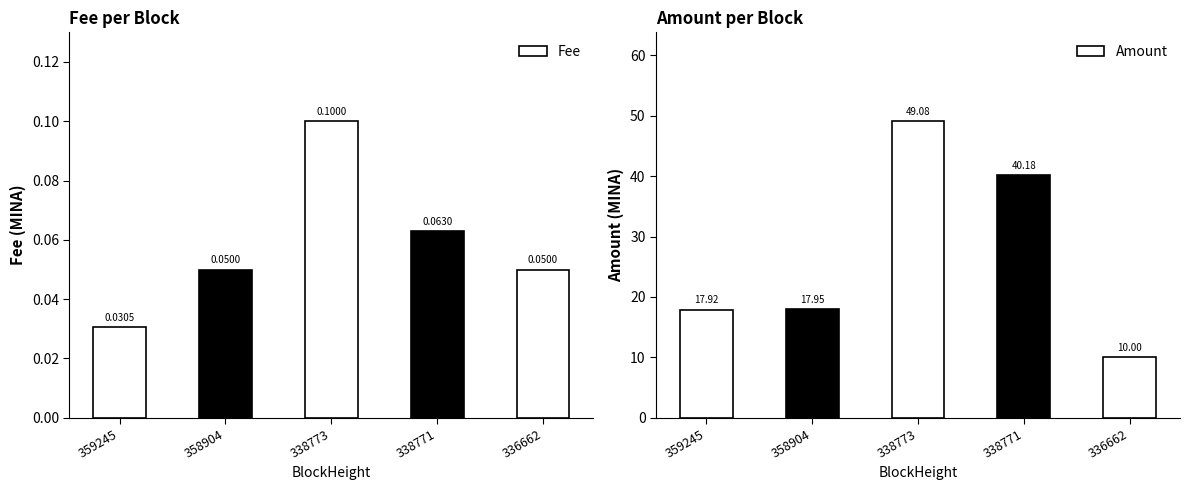

Reading right to left, transcribe all the data shown in this chart.

Fee: 336662=0.1	338771=0.1	338773=0.1	358904=0.1	359245=0.0
Amount: 336662=10.0	338771=40.2	338773=49.1	358904=17.9	359245=17.9